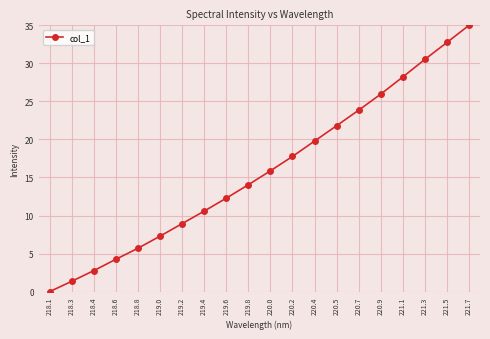

Count the number of values greater than 15.

10